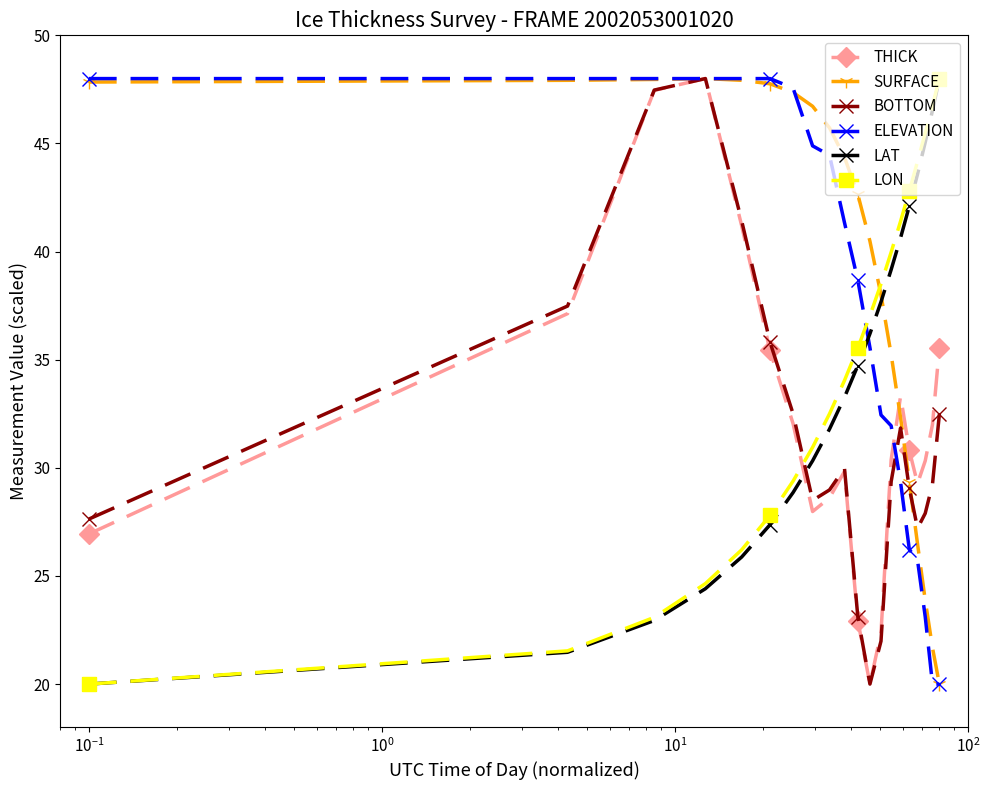

True or false: LAT and BOTTOM intersect in this chart.

True